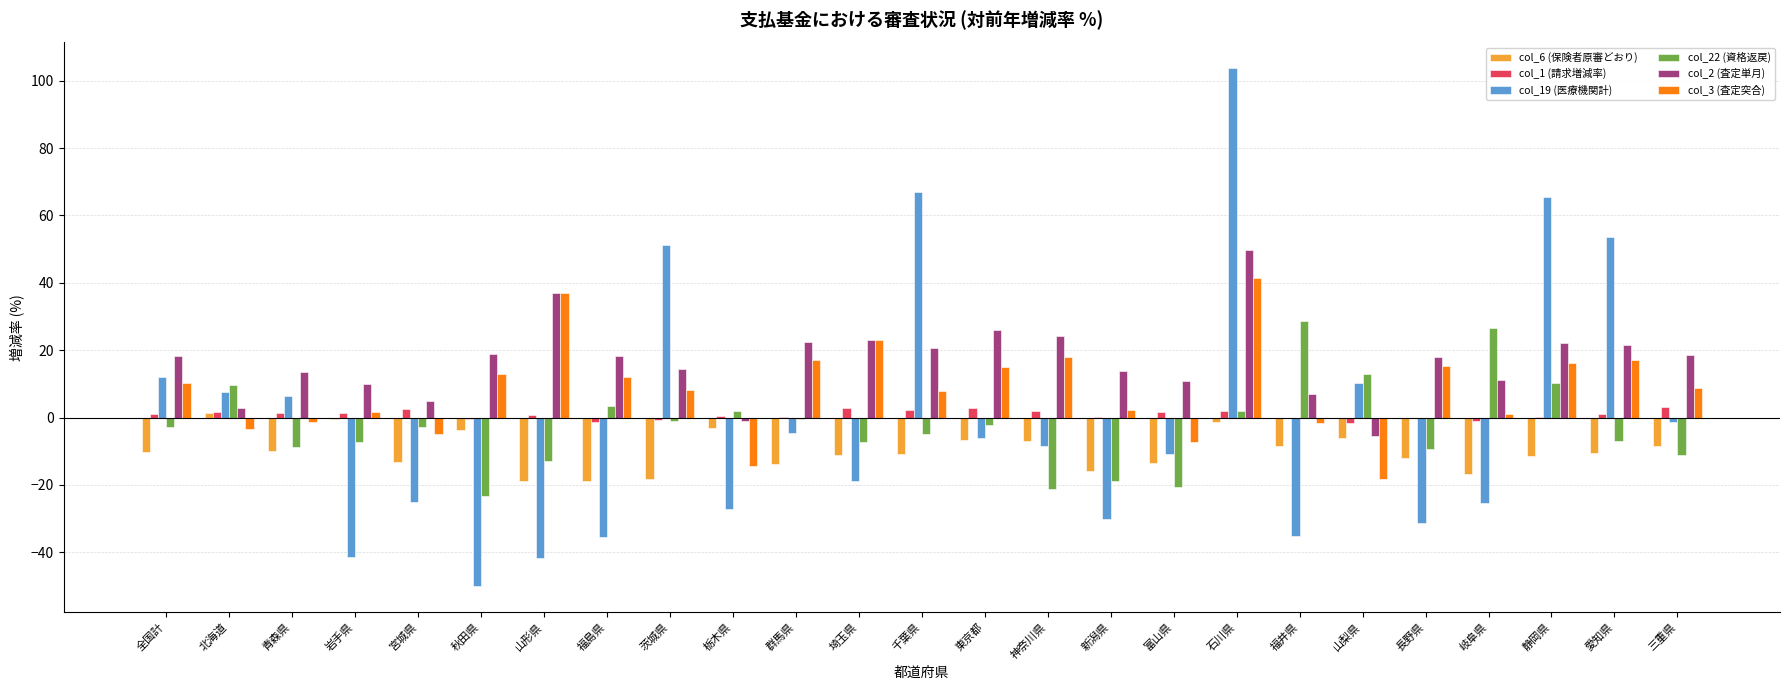

The col_2 (査定単月) series shows 31.1 at 千葉県. True or false?

False